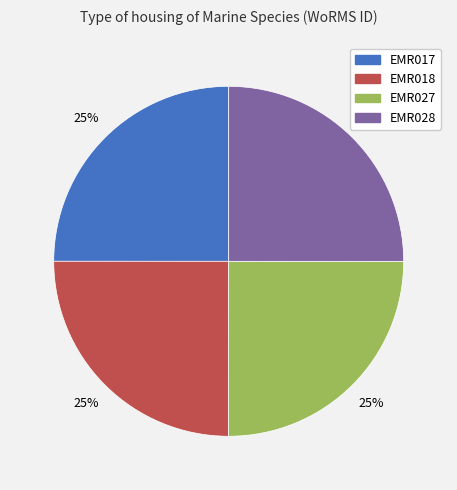

Is there a majority slice in this chart?

No